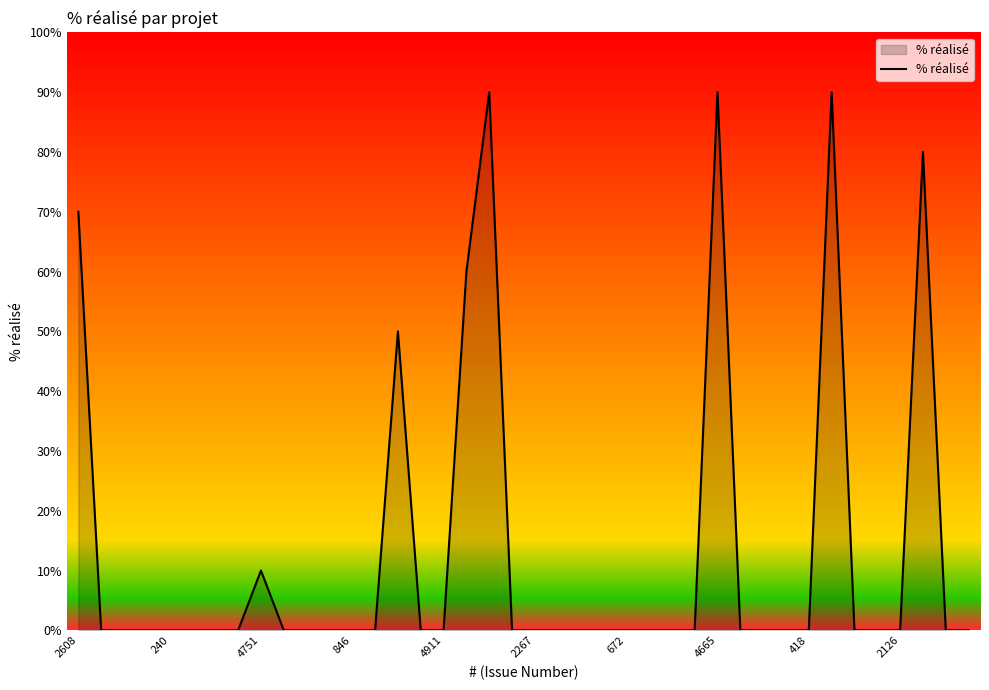

Reading right to left, list all the values displayed in this chart.

0	0	80	0	0	0	90	0	0	0	0	90	0	0	0	0	0	0	0	0	0	90	60	0	0	50	0	0	0	0	0	10	0	0	0	0	0	0	0	70